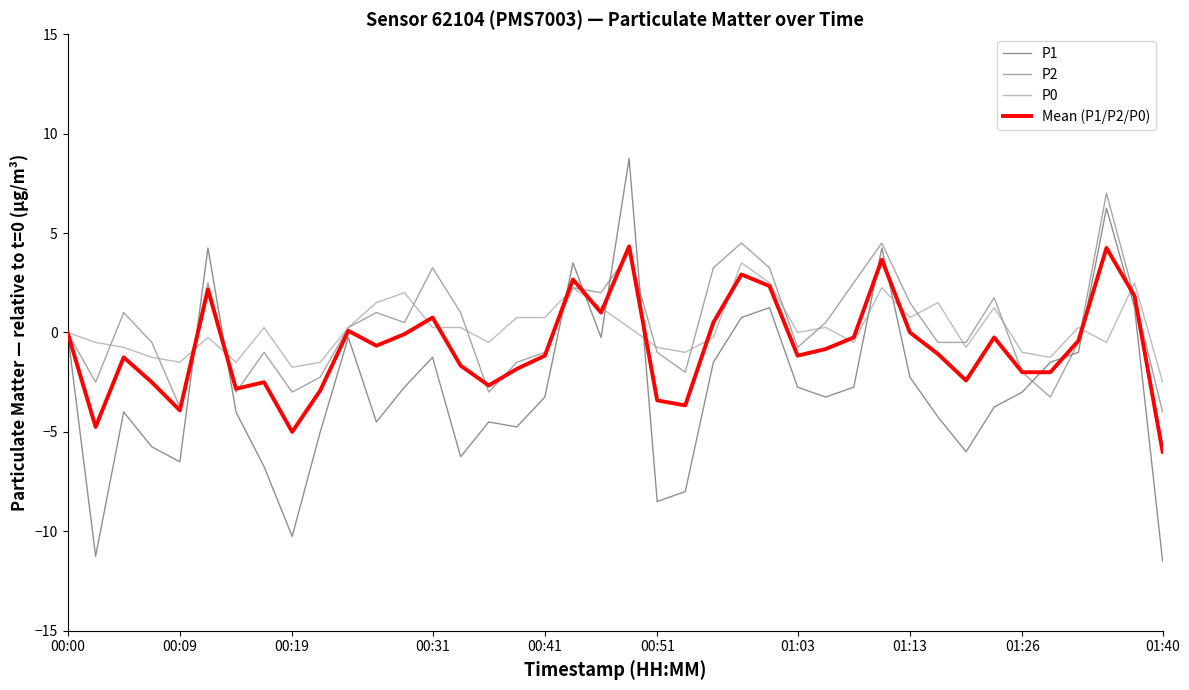

What is the maximum value for P2?

7.0